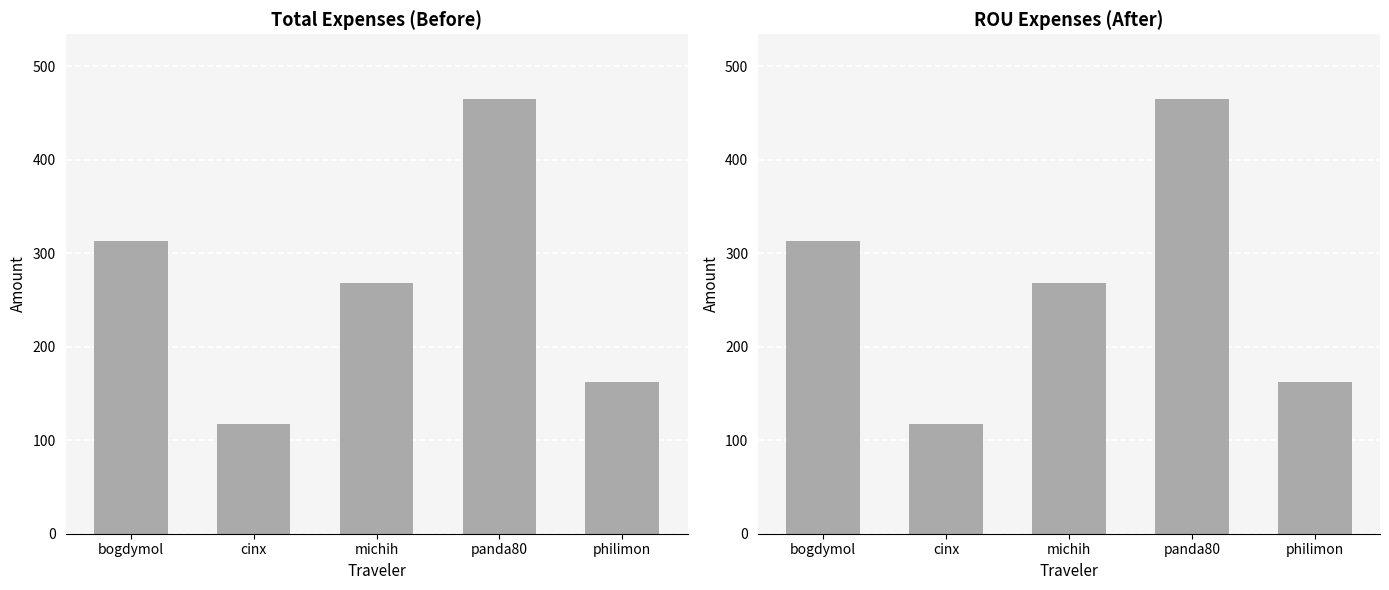

What is the total value across all series at michih?

535.5